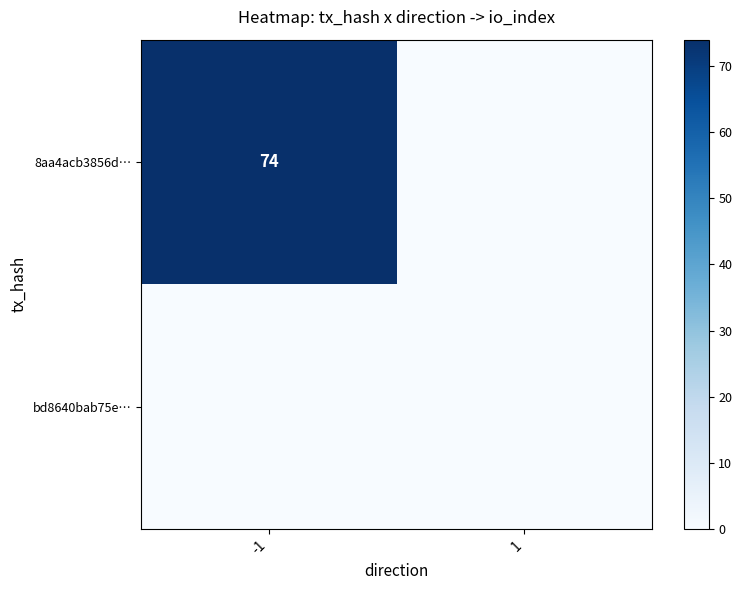

At which category is the sum across all series the highest?

-1